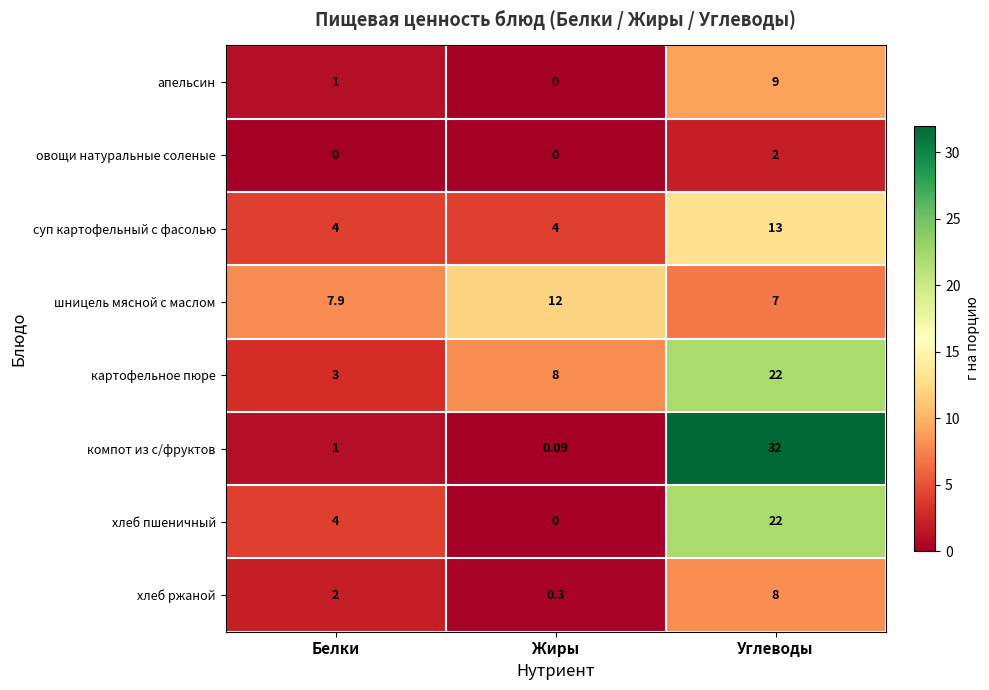

At which label is хлеб ржаной closest to 4?

Белки